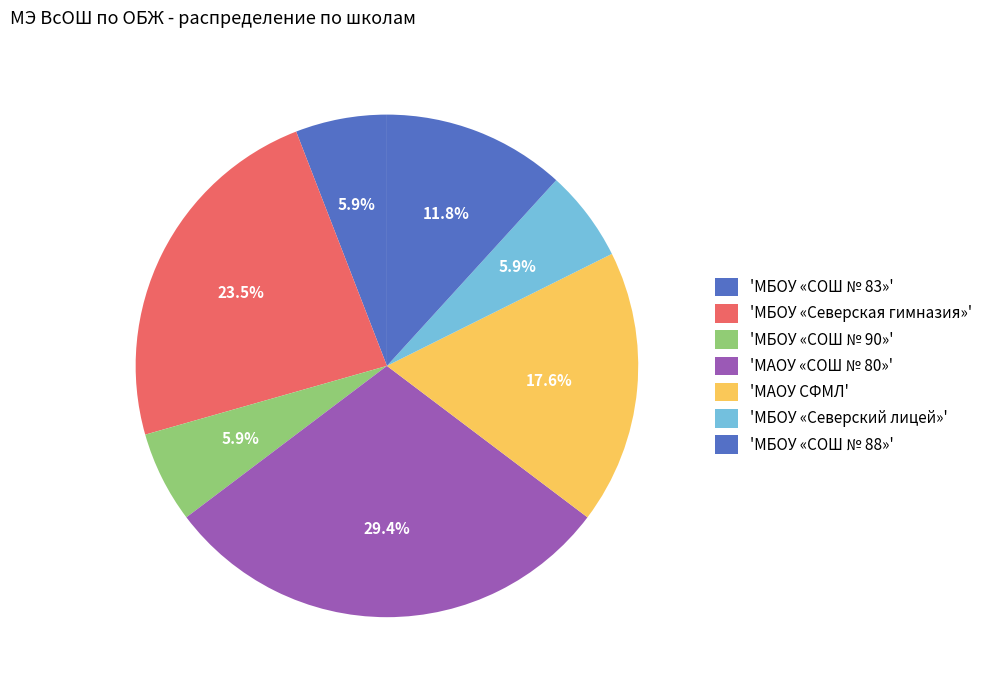

How many segments does this pie chart have?

7